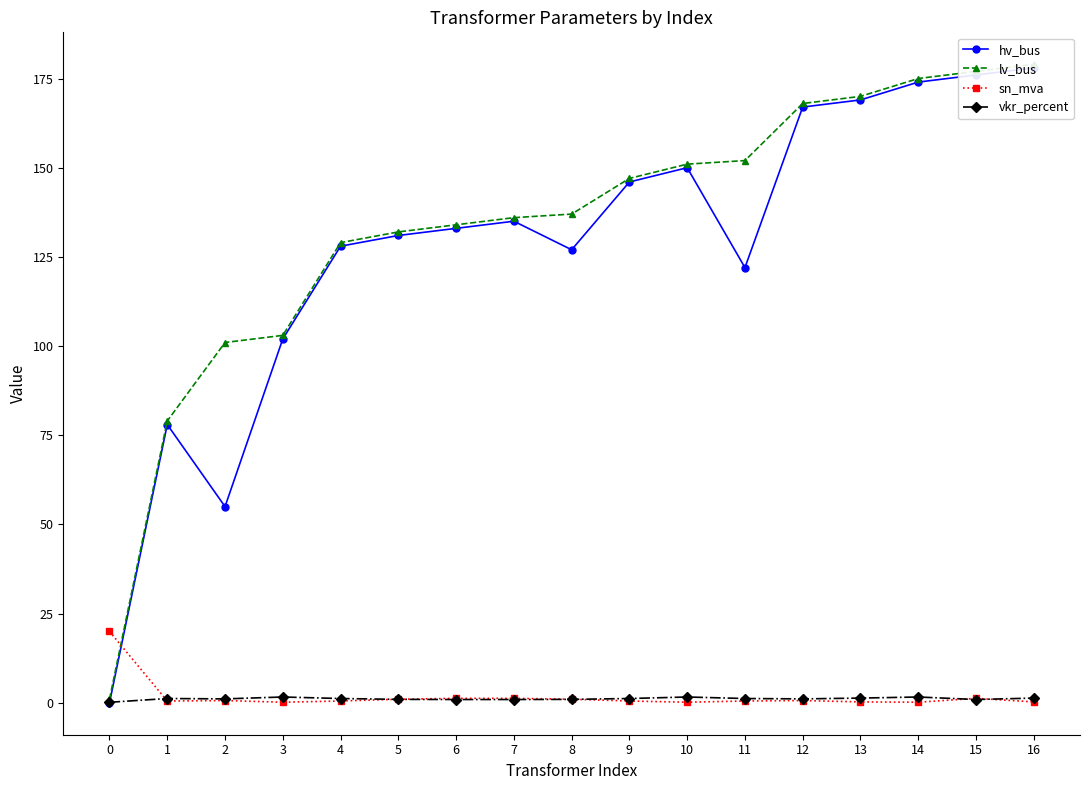

At 15, list the series in order from largest to smallest.

lv_bus, hv_bus, sn_mva, vkr_percent